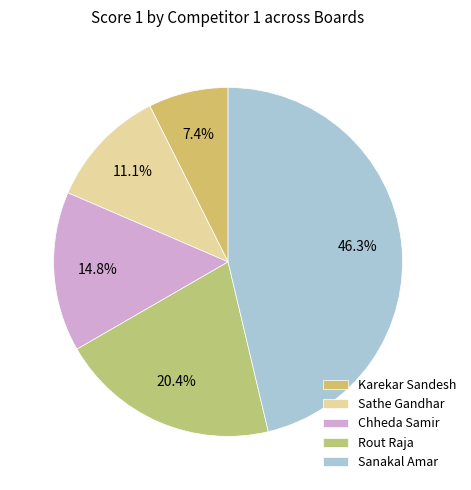

What is the smallest slice in the pie chart?

Karekar Sandesh